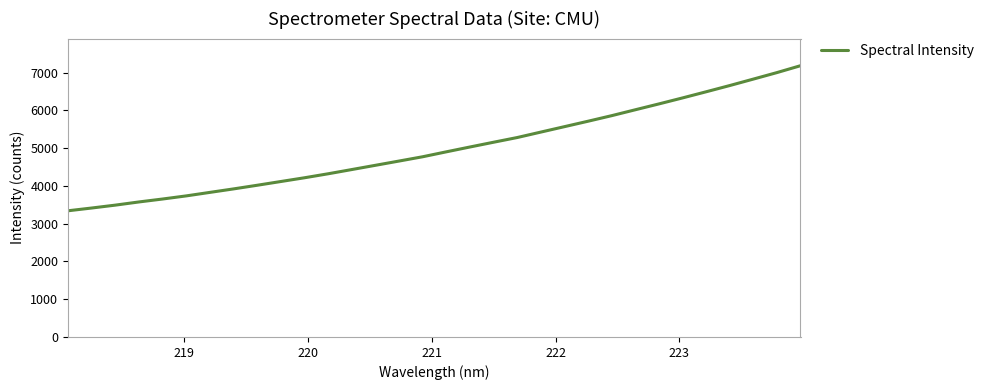

What is the difference between the maximum and second lowest values?

3769.9